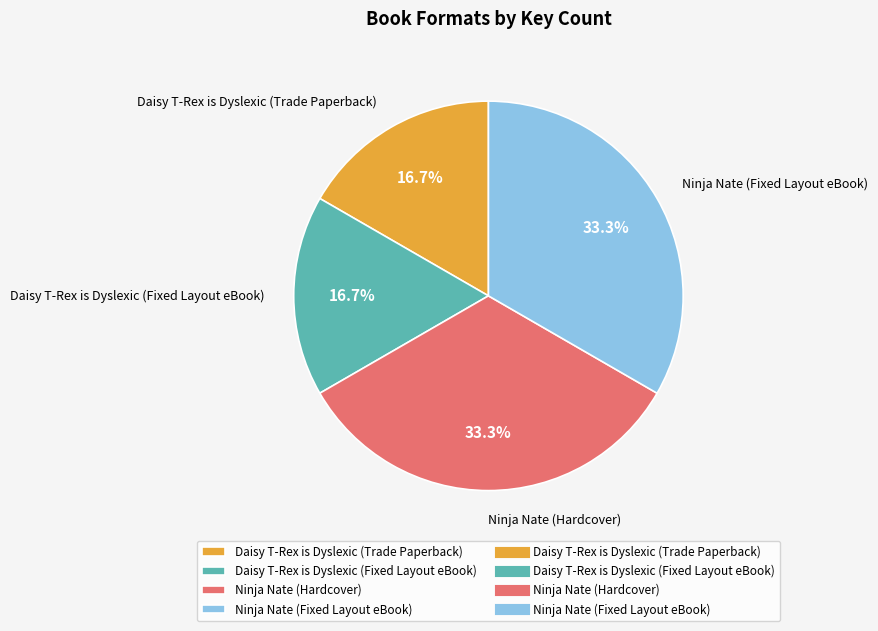

Approximately how many times larger is the value at Daisy T-Rex is Dyslexic (Fixed Layout eBook) compared to Daisy T-Rex is Dyslexic (Trade Paperback)?

1.0